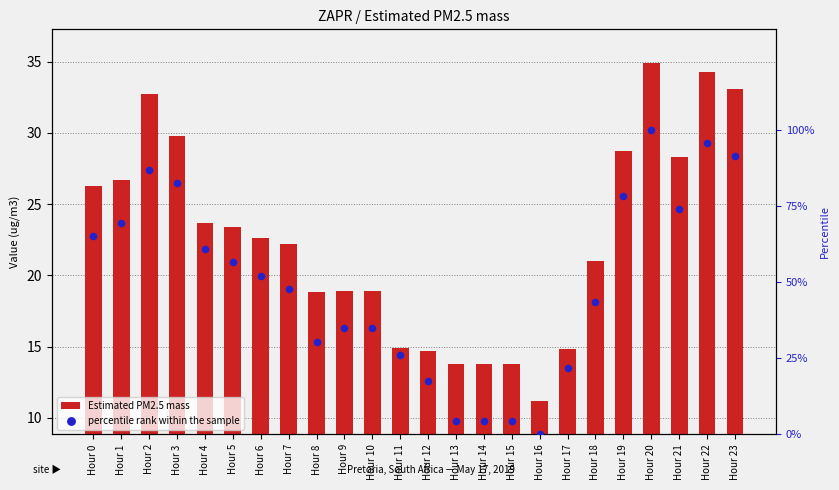

Which series has the largest total across all categories?

percentile rank within the sample